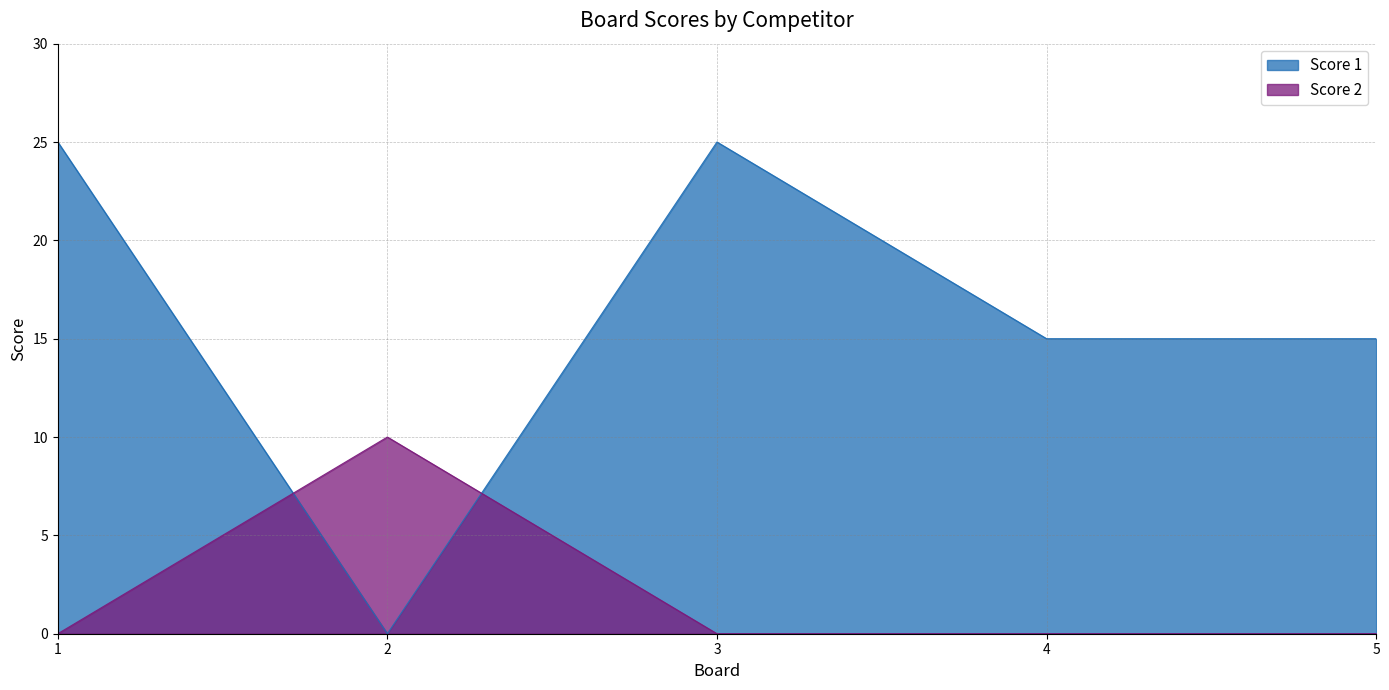

List the series in order of their overall mean, highest first.

Score 1, Score 2